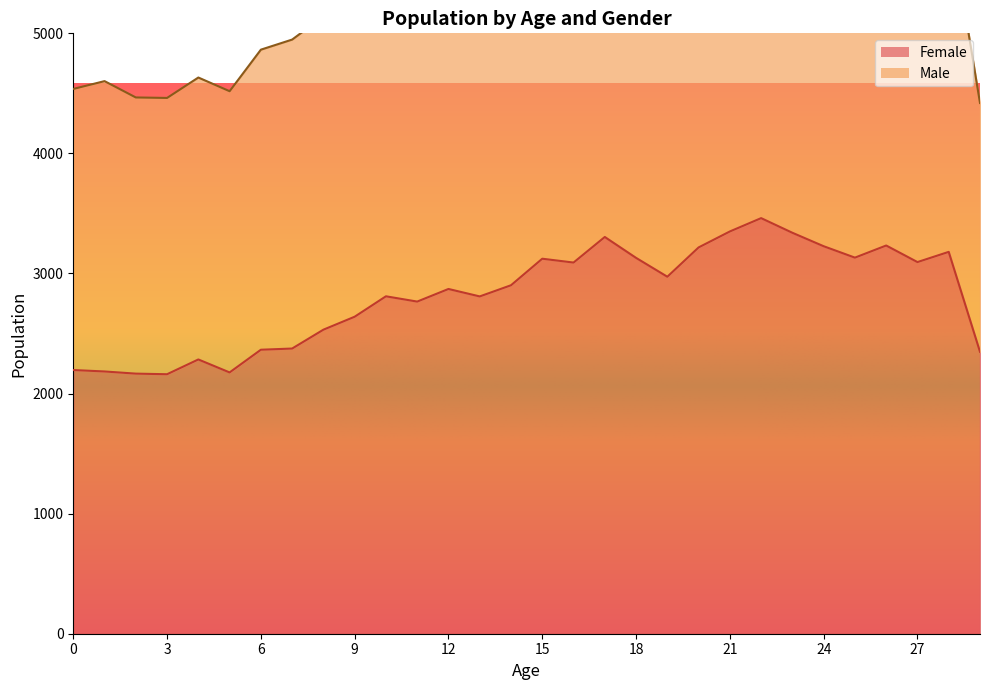

True or false: the data shows 5703 at 28.

False